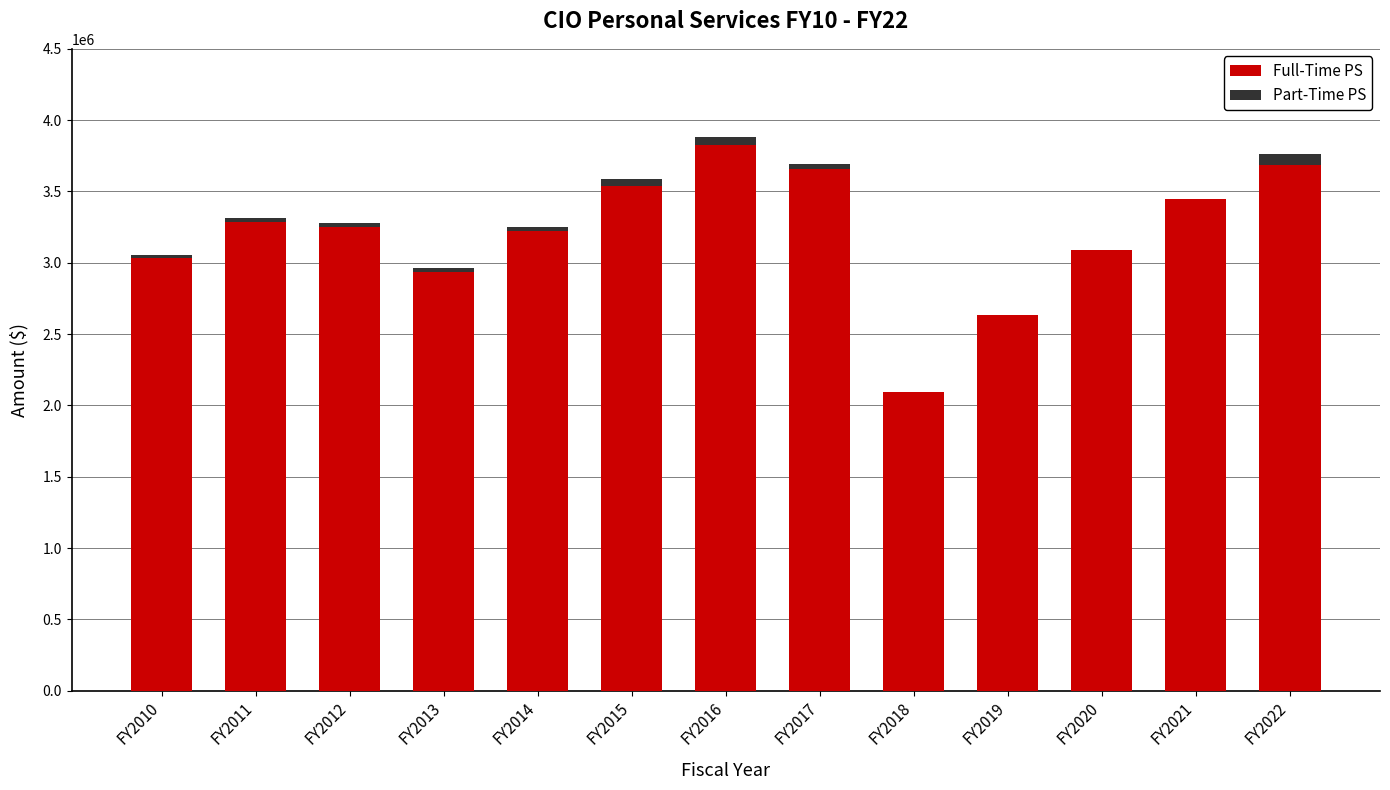

Reading left to right, what are the values for Full-Time PS?

FY2010=3030539.6	FY2011=3284880.9	FY2012=3249860.9	FY2013=2936585.0	FY2014=3220726.1	FY2015=3539914.5	FY2016=3823023.9	FY2017=3655845.6	FY2018=2097198.3	FY2019=2635078.0	FY2020=3091729.2	FY2021=3446076.7	FY2022=3685124.0